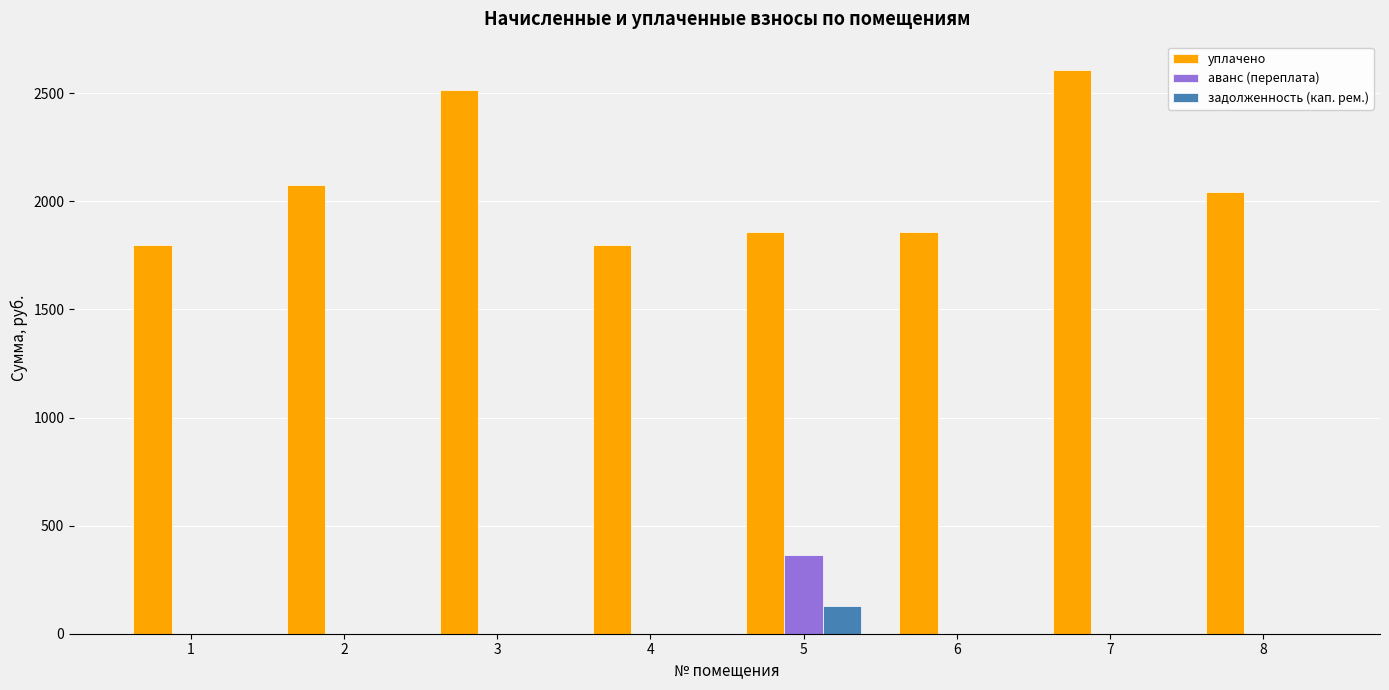

Between 1 and 7, which series saw the biggest shift?

уплачено